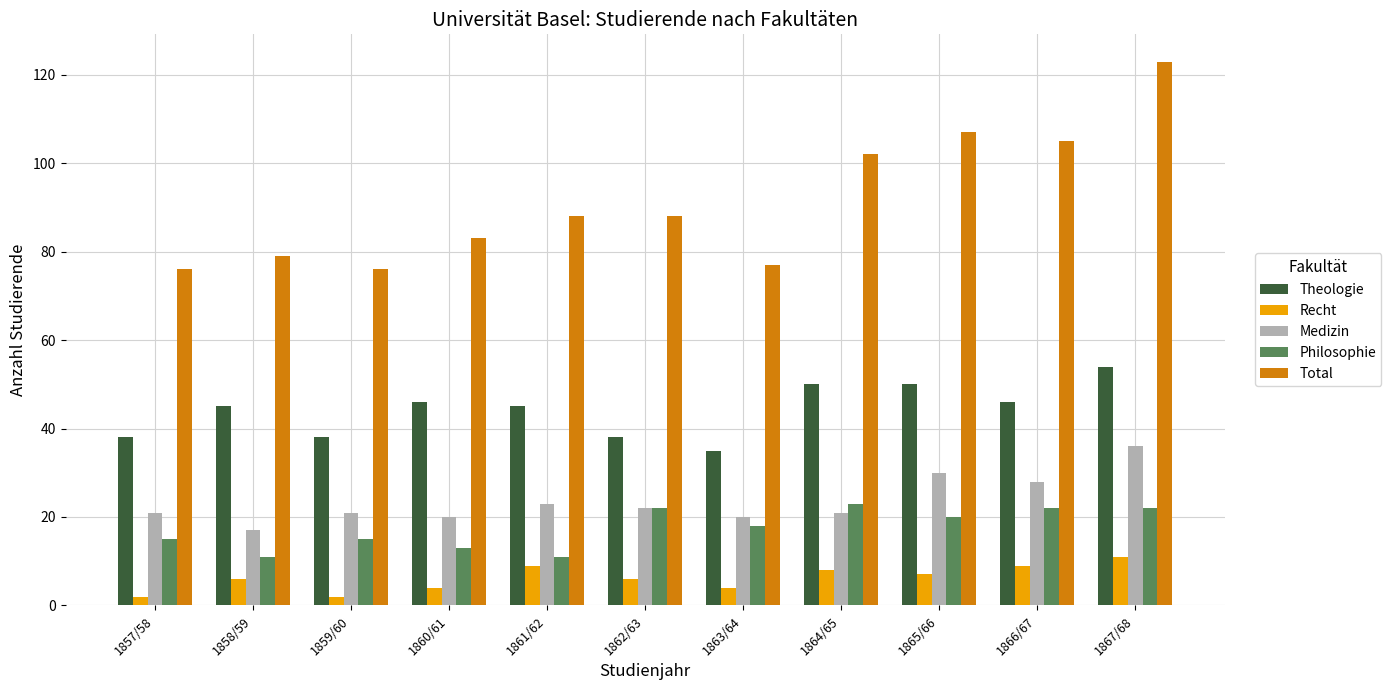

Between 1858/59 and 1863/64, which series saw the biggest shift?

Theologie